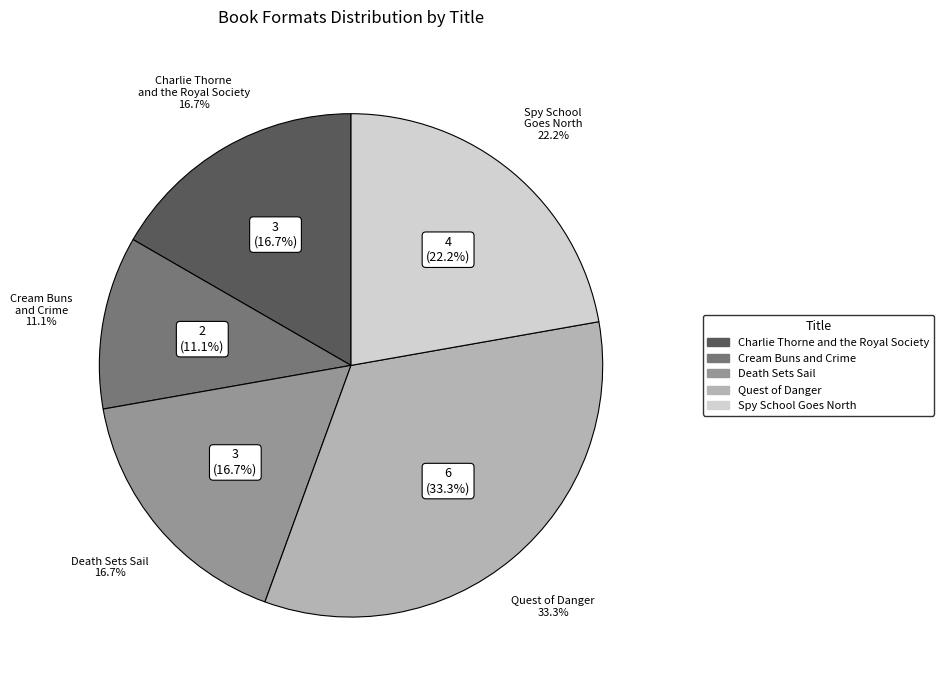

Rank the categories by value from lowest to highest.

Cream Buns and Crime, Charlie Thorne and the Royal Society, Death Sets Sail, Spy School Goes North, Quest of Danger